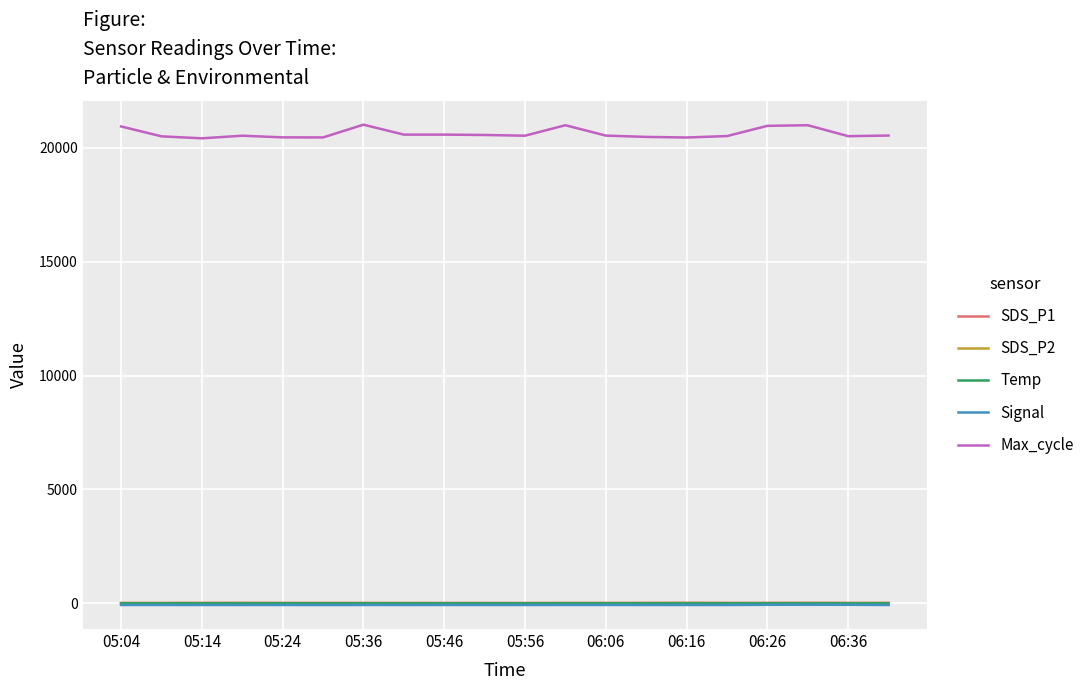

Which series has the largest range (max minus min)?

Max_cycle